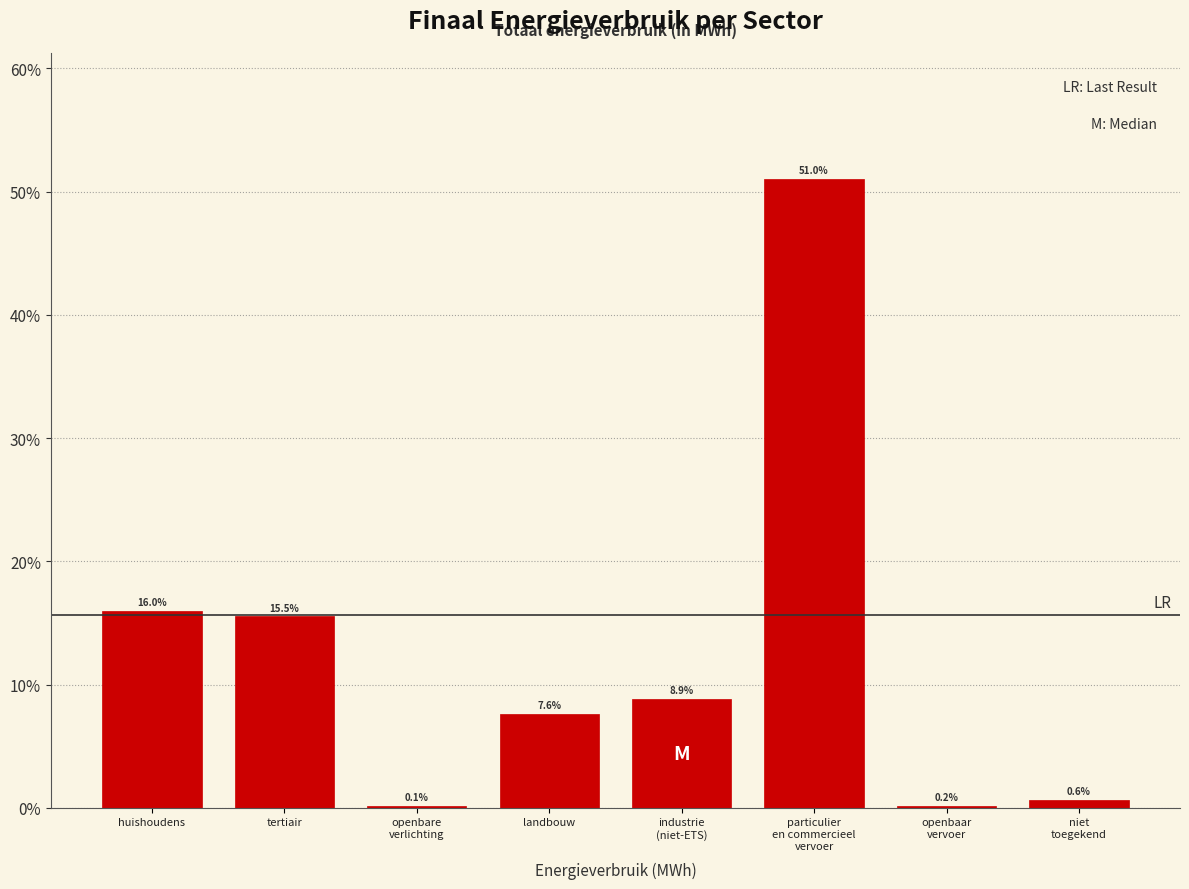

What is the maximum value shown in the chart?

51.0